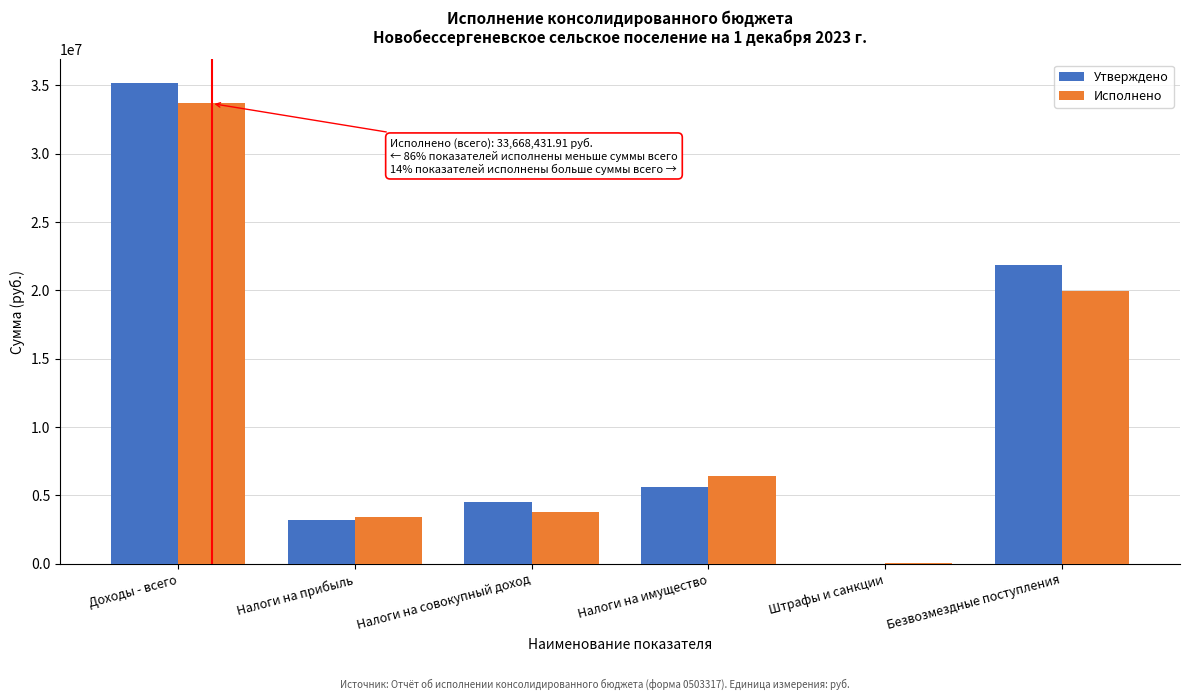

Reading left to right, extract all data points from this chart.

Утверждено: Доходы - всего=35144900.0	Налоги на прибыль=3172500.0	Налоги на совокупный доход=4518400.0	Налоги на имущество=5631400.0	Штрафы и санкции=1800.0	Безвозмездные поступления=21820800.0
Исполнено: Доходы - всего=33668431.9	Налоги на прибыль=3439281.5	Налоги на совокупный доход=3794032.5	Налоги на имущество=6418236.2	Штрафы и санкции=53614.6	Безвозмездные поступления=19963267.1